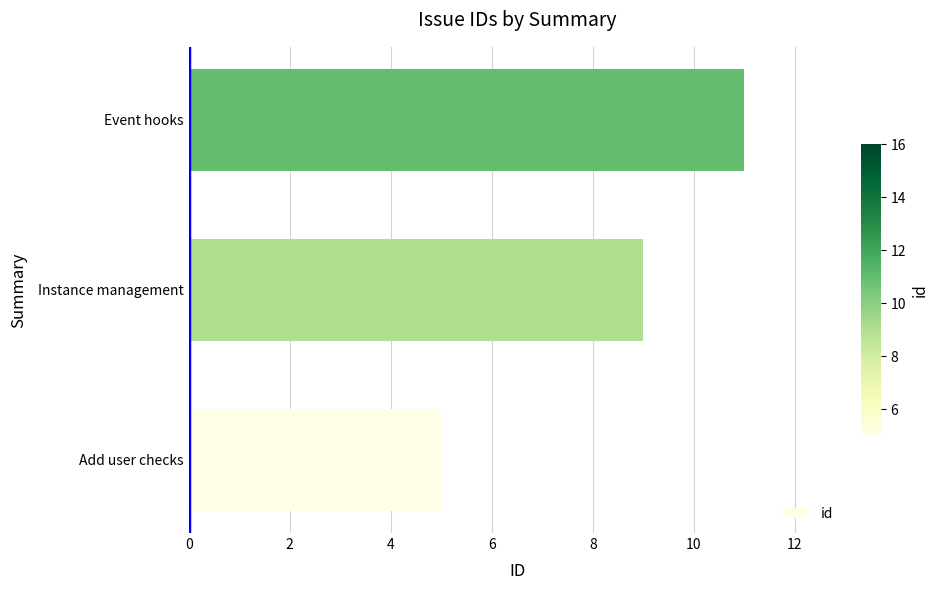

Where is the data nearest to the value 8?

Instance management